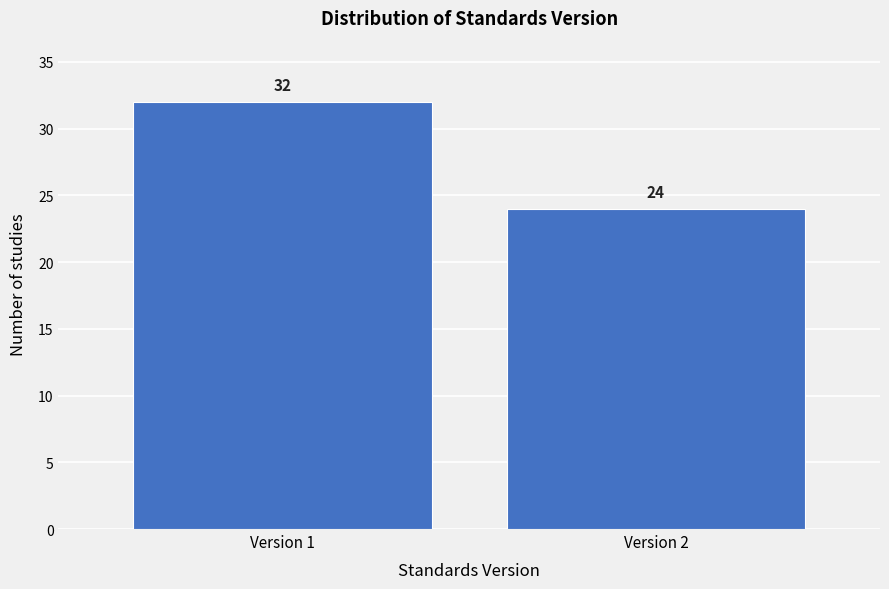

Reading right to left, what are all the values shown in this chart?

24	32